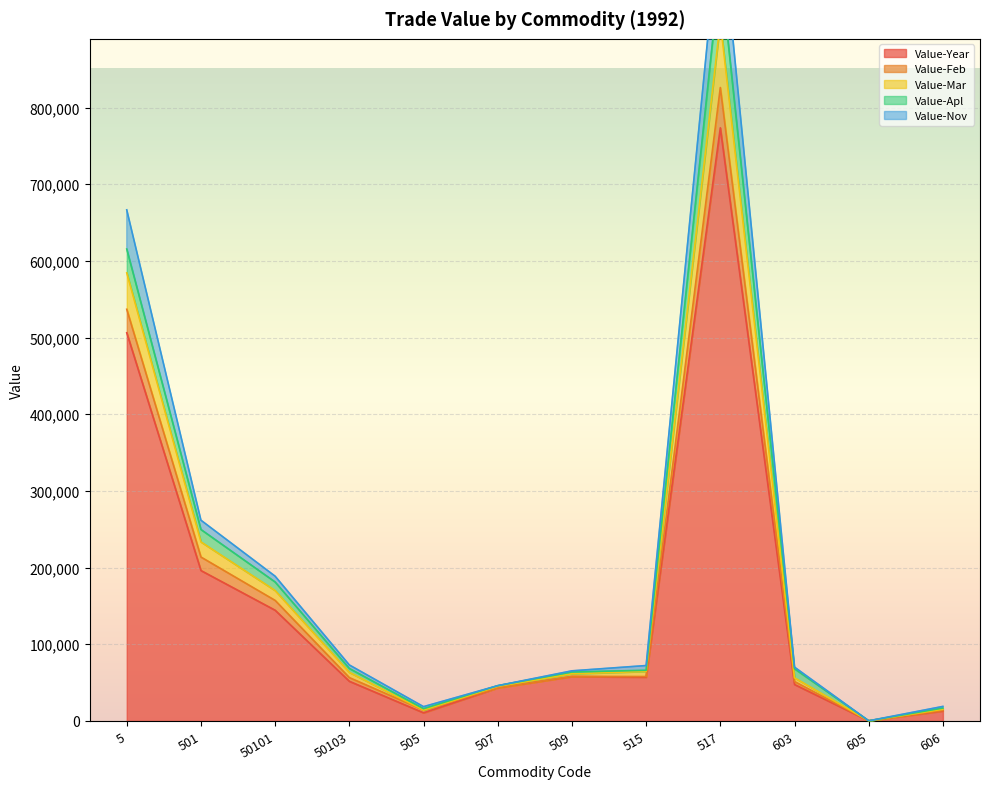

The value of Value-Year at 603 is 47588. True or false?

True